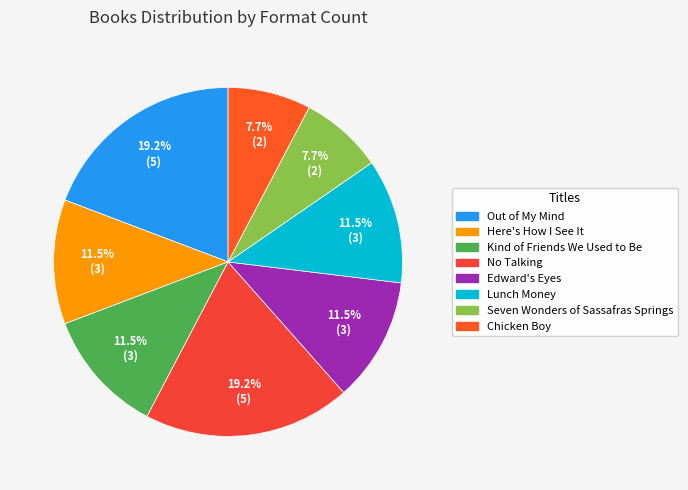

To the nearest percent, what portion does No Talking represent?

19%